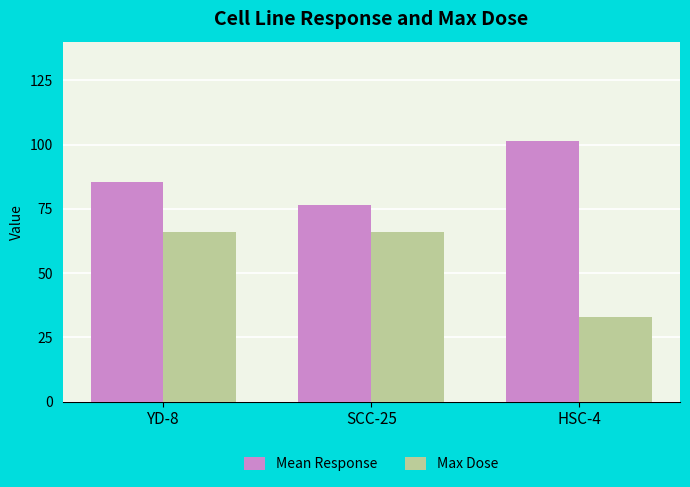

What is the average value of the Mean Response series?

87.8